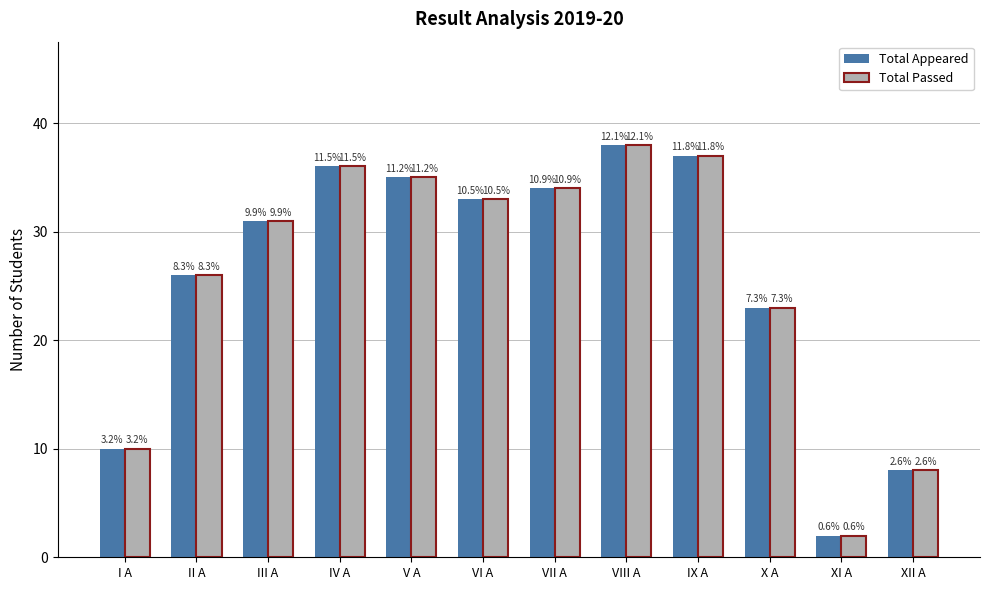

Is it true that Total Appeared equals 48 at V A?

False